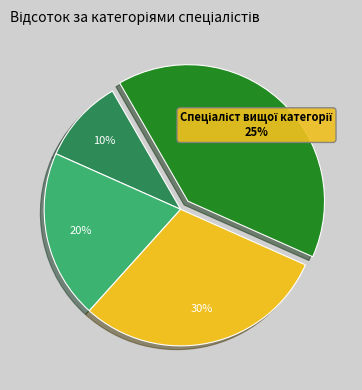

What is the largest slice in the pie chart?

Спеціаліст вищої категорії